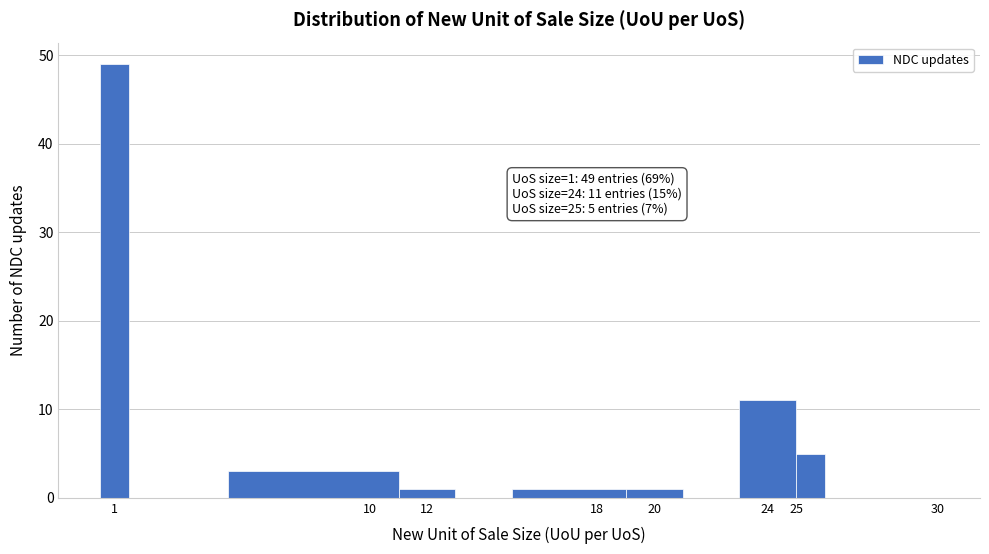

Which range on the x-axis has the tallest bar?

0.5 to 1.5